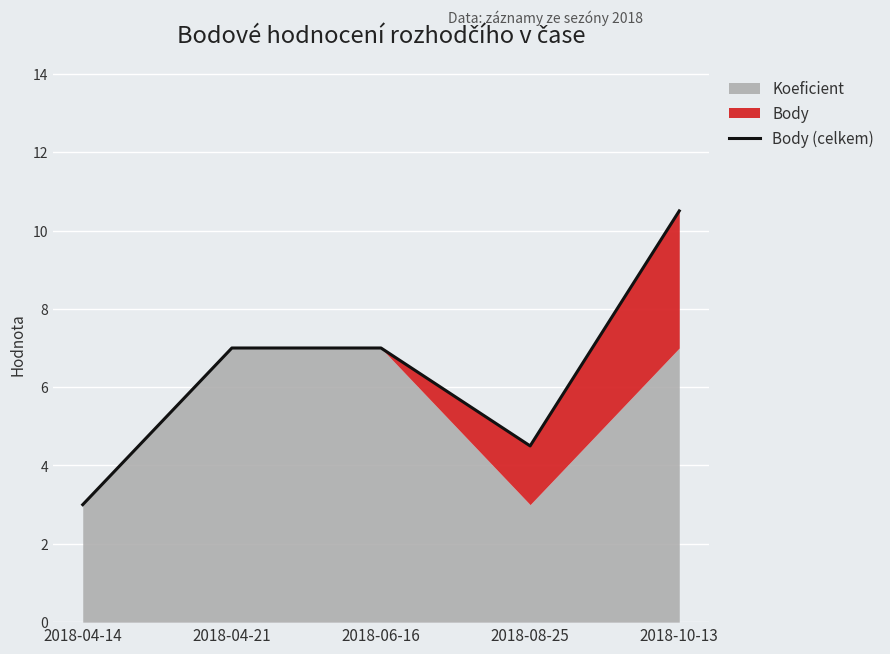

The chart shows a value of 3.0 at 2018-04-14. True or false?

True